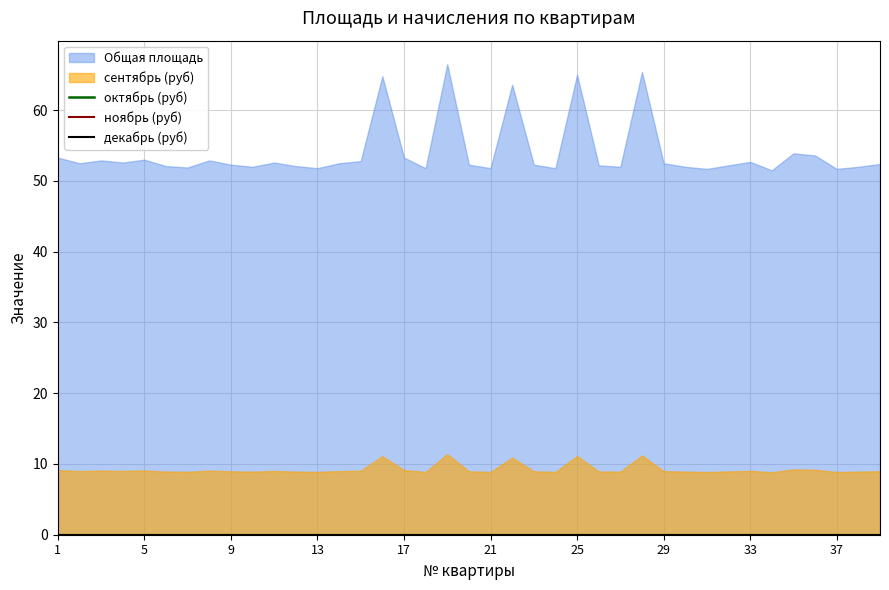

In сентябрь (руб), how many points are higher than both neighbors (excluding endpoints)?

11